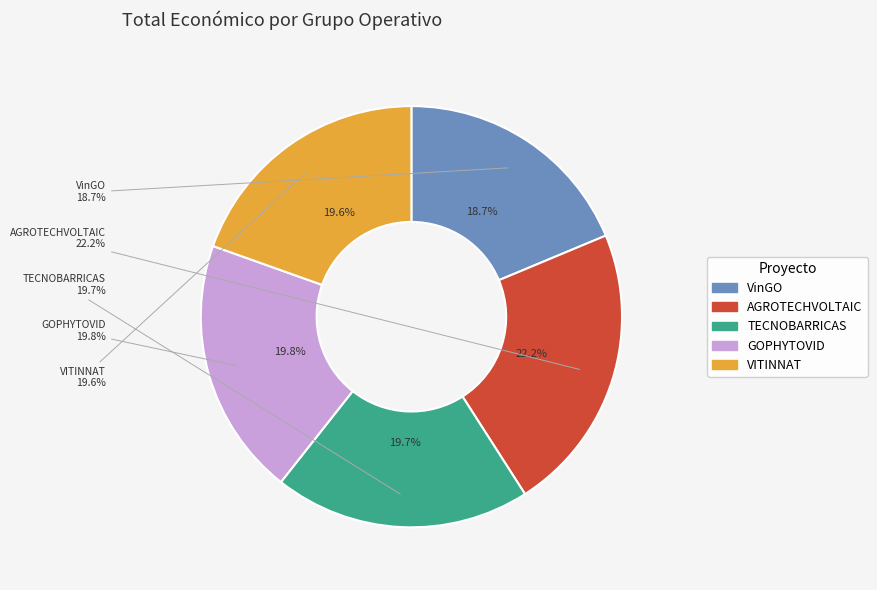

To the nearest percent, what percentage of the pie is VinGO?

19%